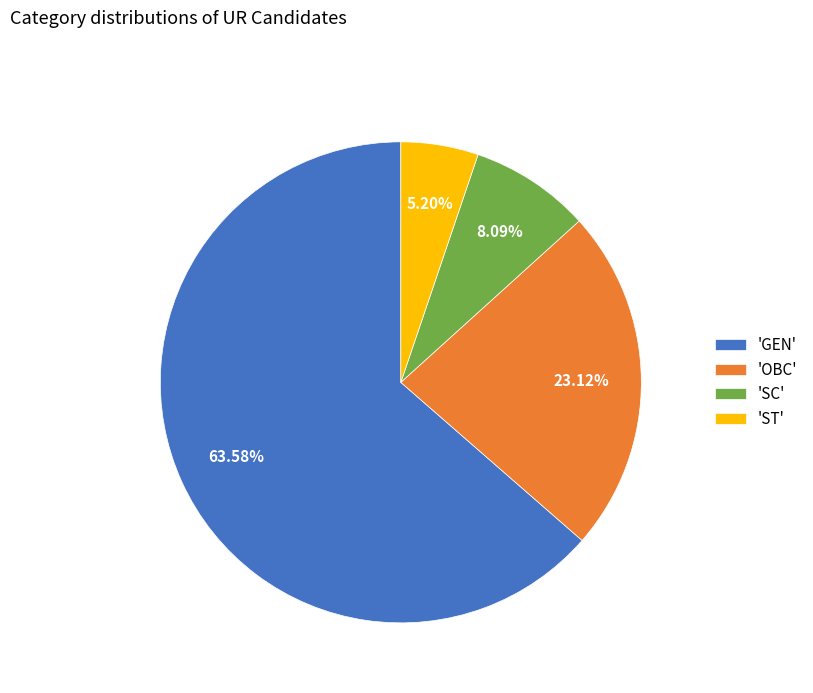

Which has a higher value, 'OBC' or 'SC'?

'OBC'